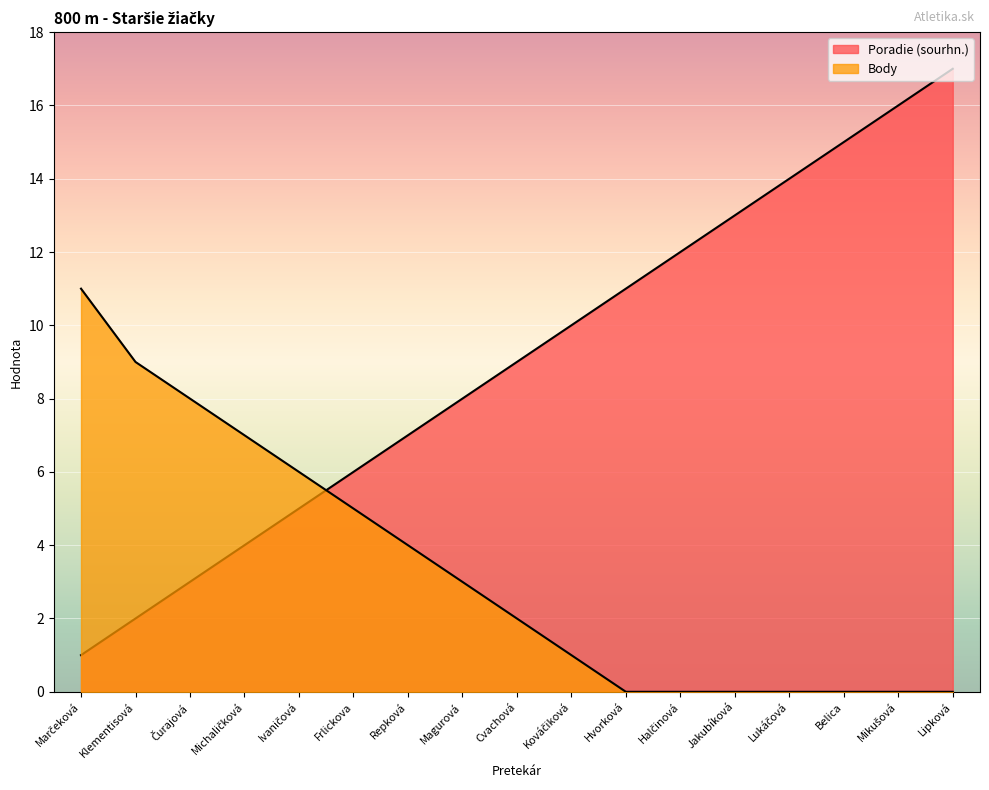

Is it true that Poradie (sourhn.) equals 6 at Lukáčová?

False